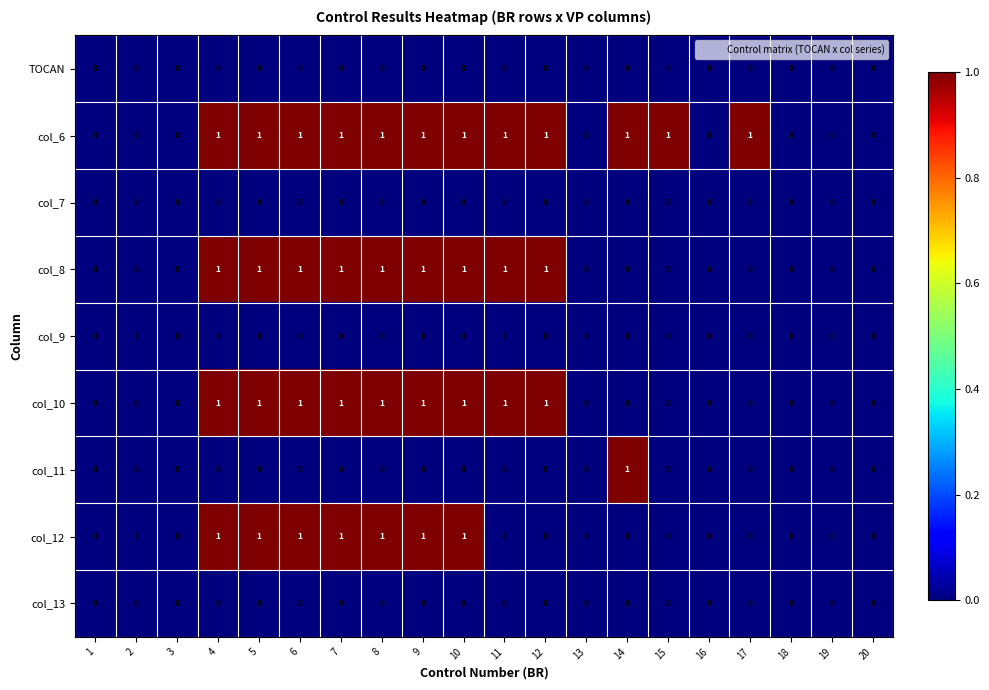

The value of col_11 at 5 is 0. True or false?

True